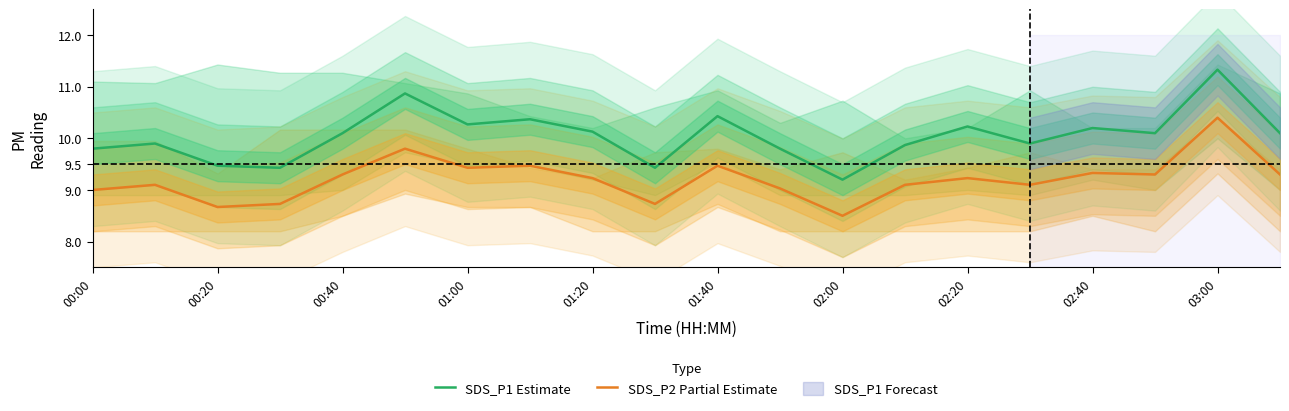

List the series in order of their peak value, lowest first.

SDS_P2 Partial Estimate, SDS_P1 Estimate